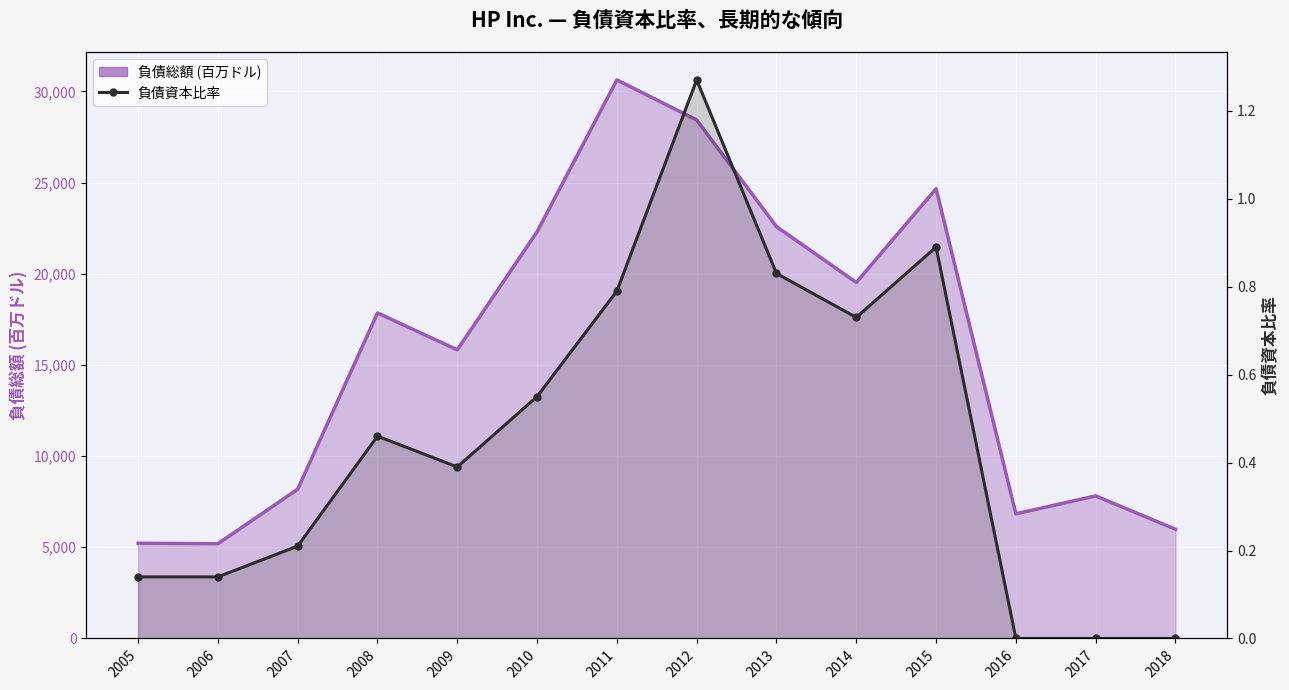

How many data points in 負債資本比率 are above 0?

11